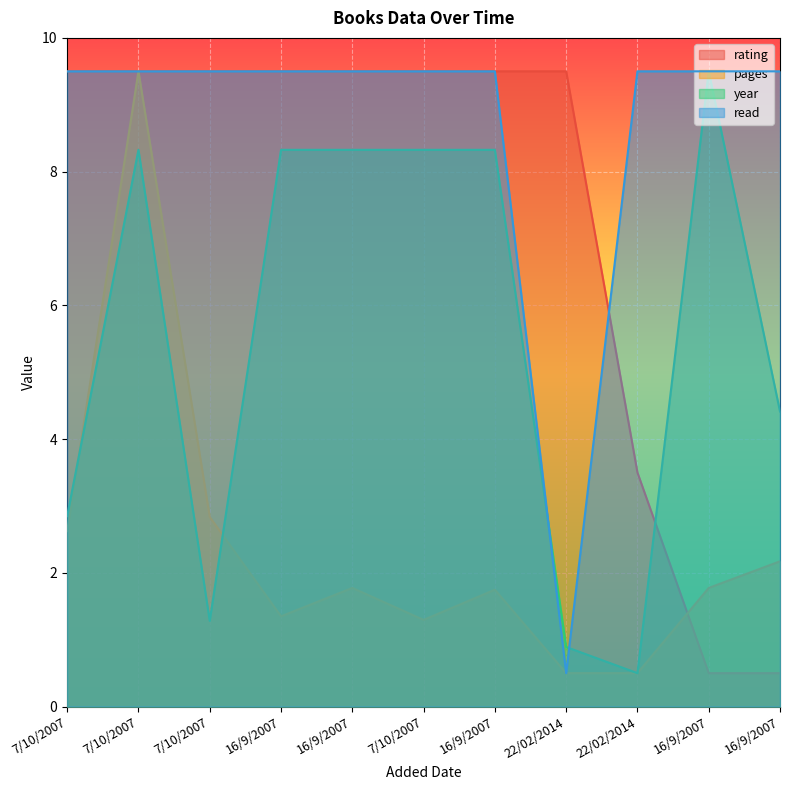

Where is the first local minimum for read?

22/02/2014